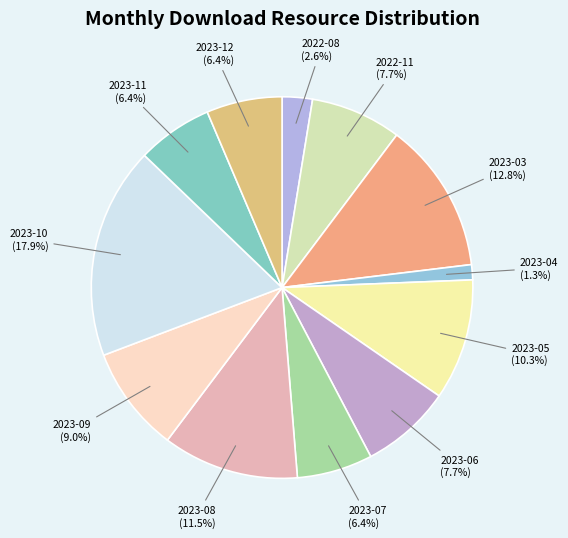

To the nearest percent, what is the average slice percentage?

8%